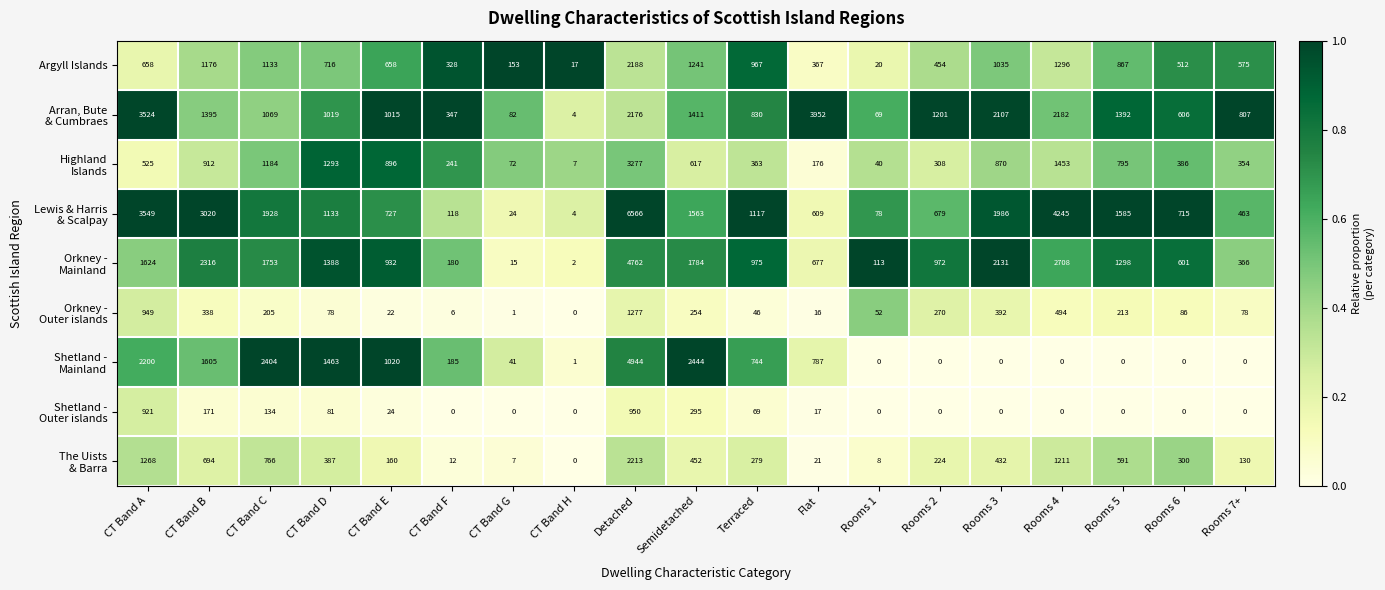

What is the sum of the Argyll Islands values at CT Band E and CT Band C?

1791